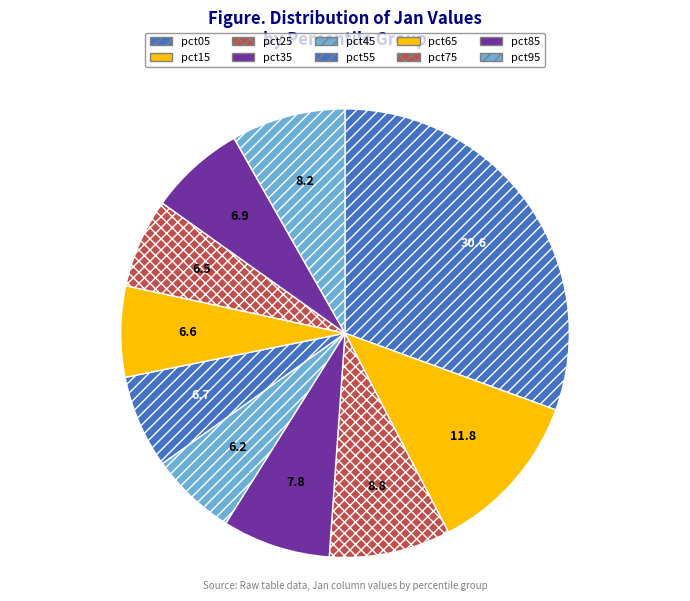

What is the largest slice in the pie chart?

pct05